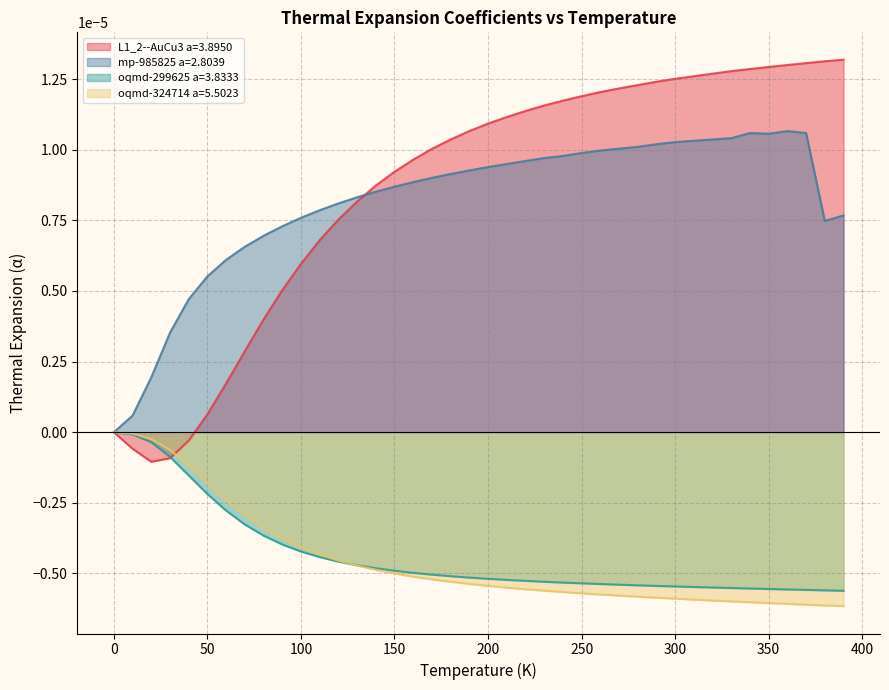

How many series are shown in this chart?

4